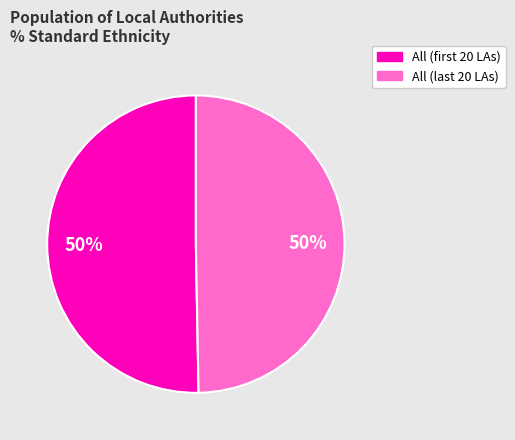

To the nearest percent, what is the average slice percentage?

50%